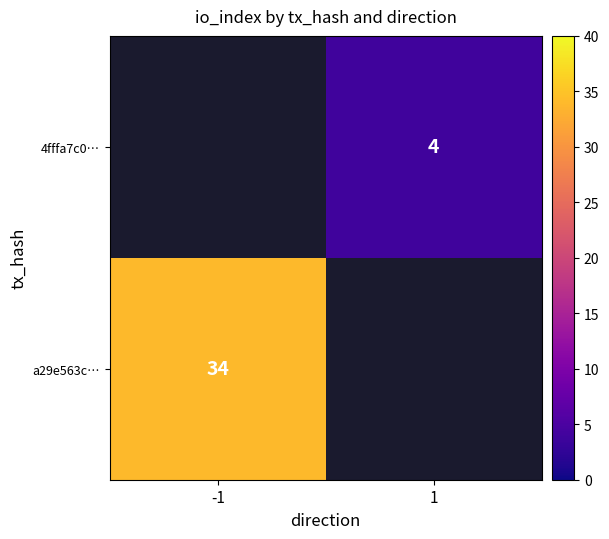

True or false: a29e563c… has a value of 34 at -1.

True